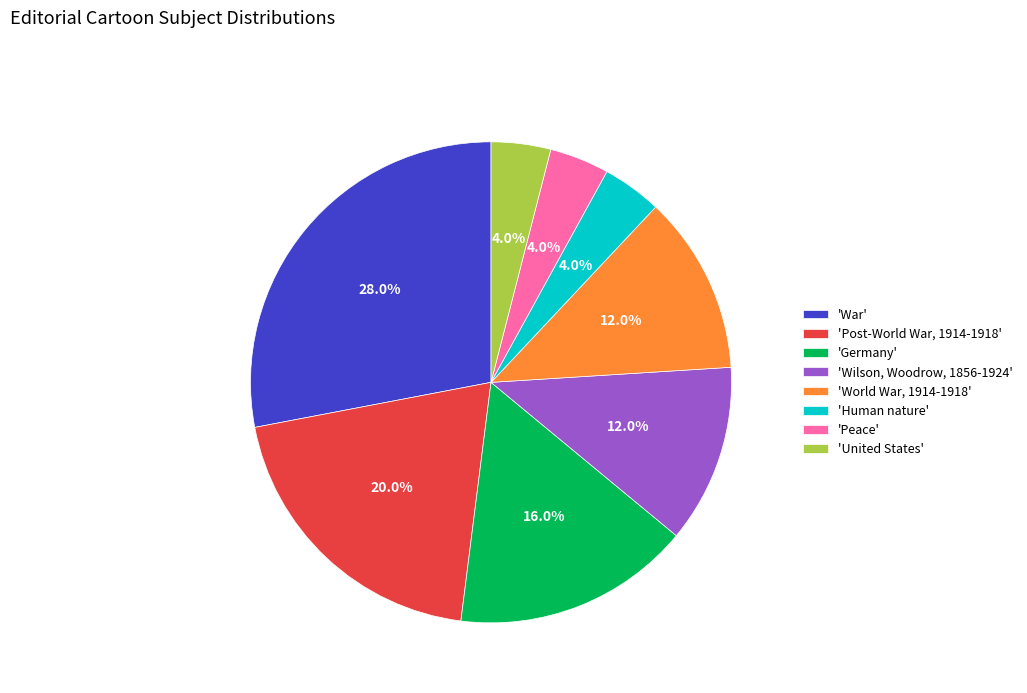

Is there a majority slice in this chart?

No